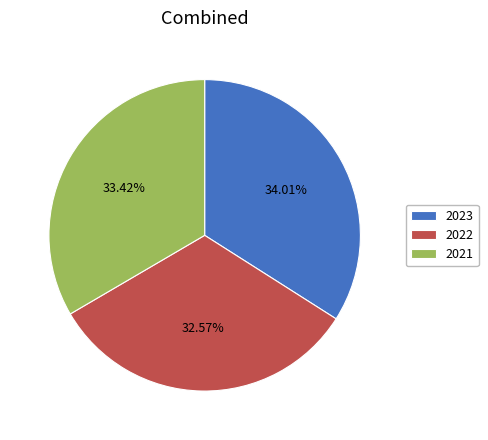

What is the ratio of the value at 2023 to the value at 2022?

1.0